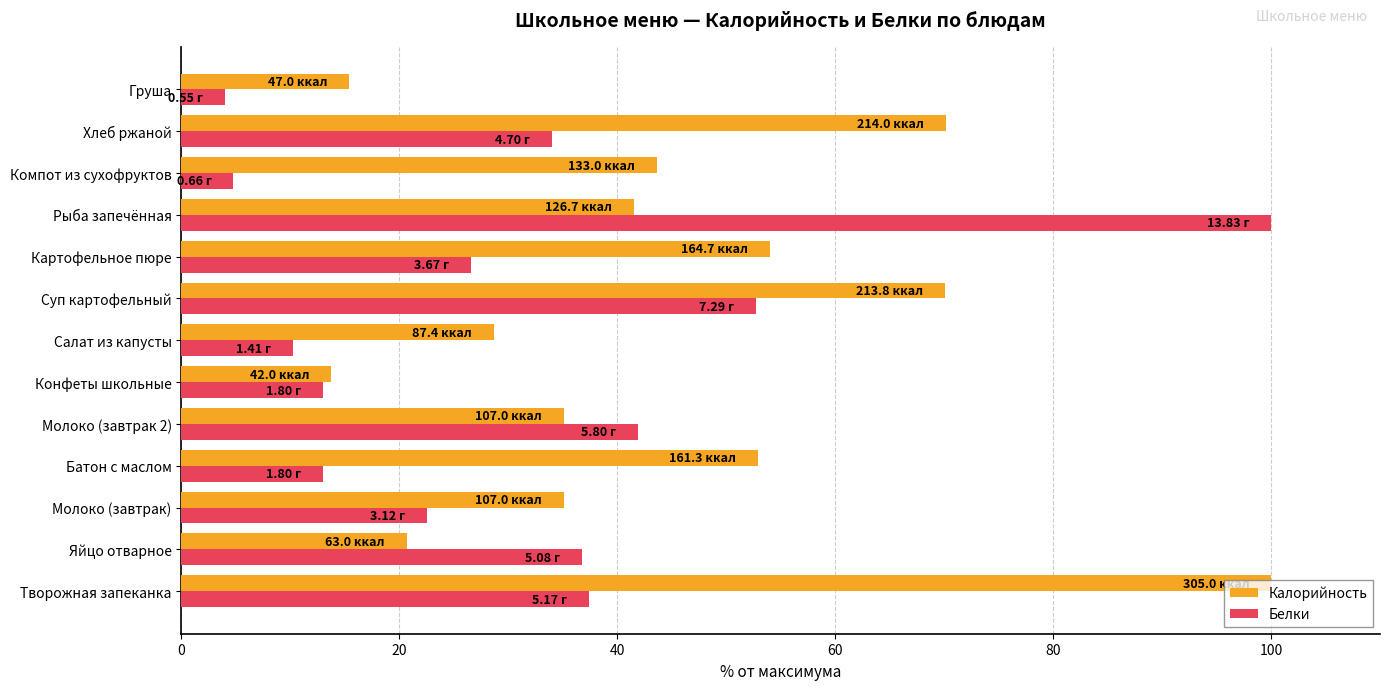

What is the difference between the Белки values at Компот из сухофруктов and Хлеб ржаной?

29.2